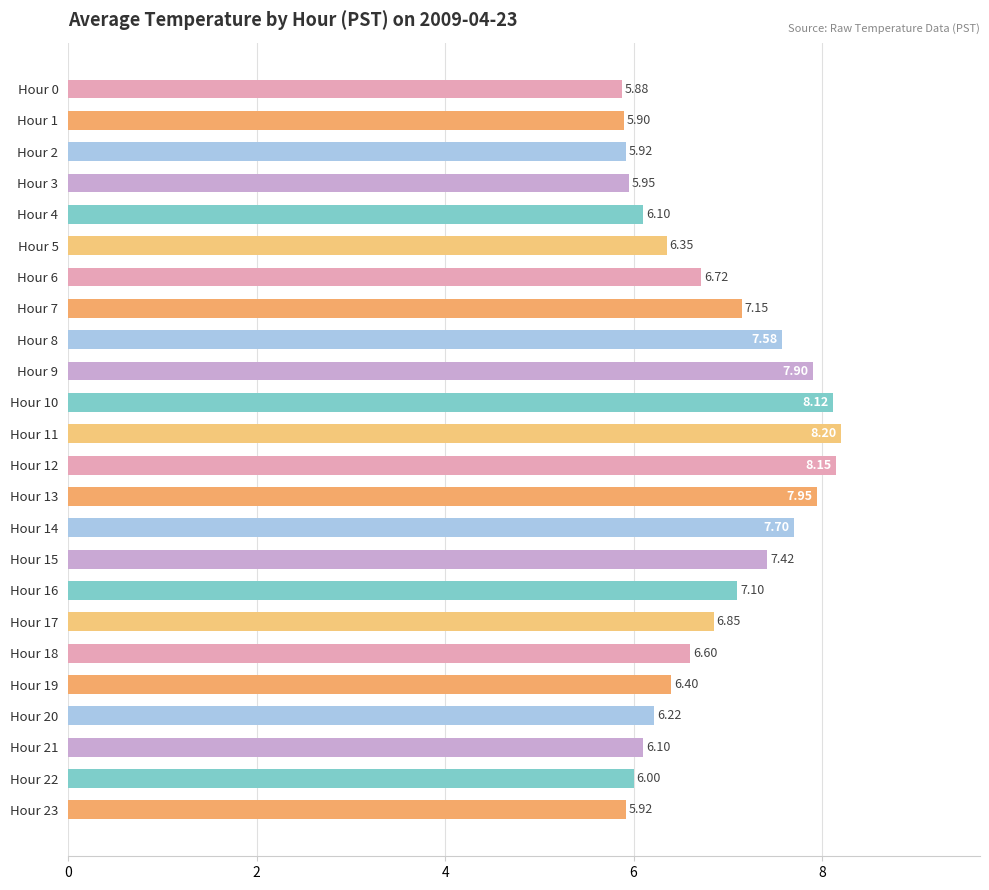

Which has a higher value, Hour 16 or Hour 13?

Hour 13